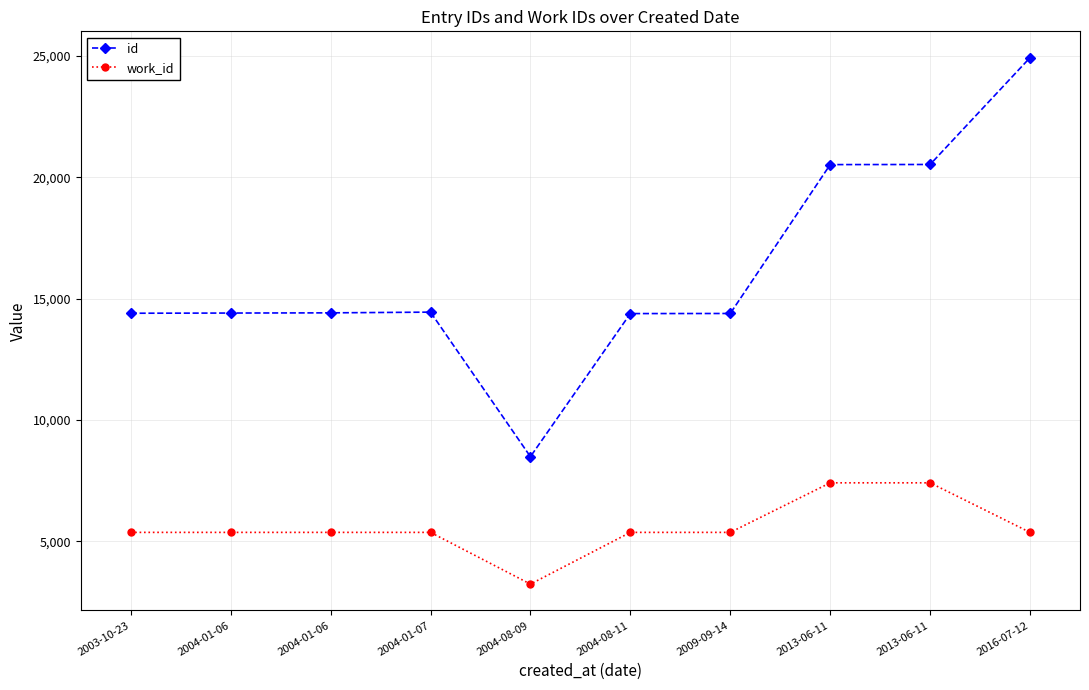

What are all the series names shown in the legend?

id, work_id